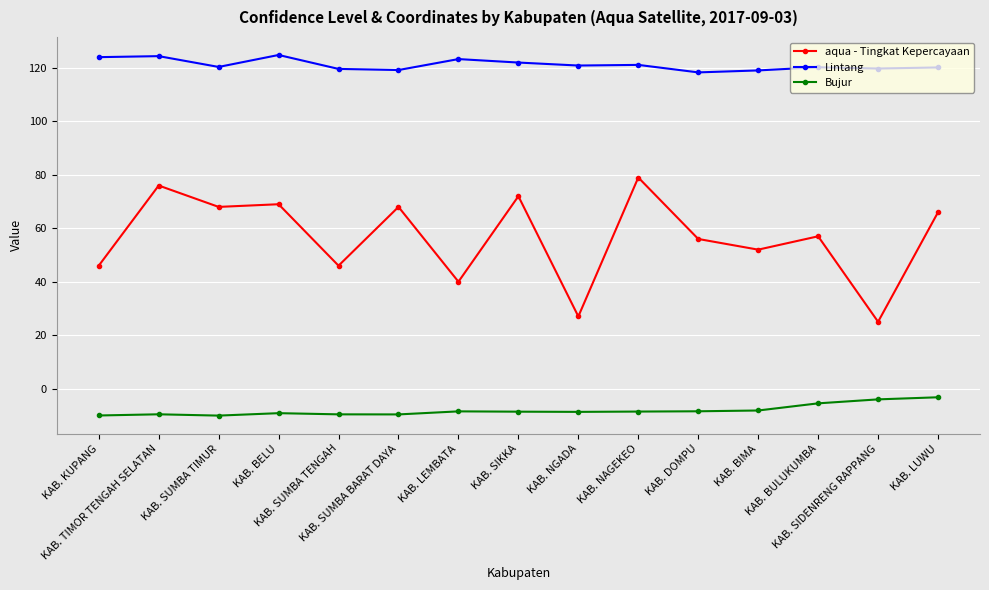

What is the difference between the Bujur values at KAB. LUWU and KAB. SIDENRENG RAPPANG?

0.8